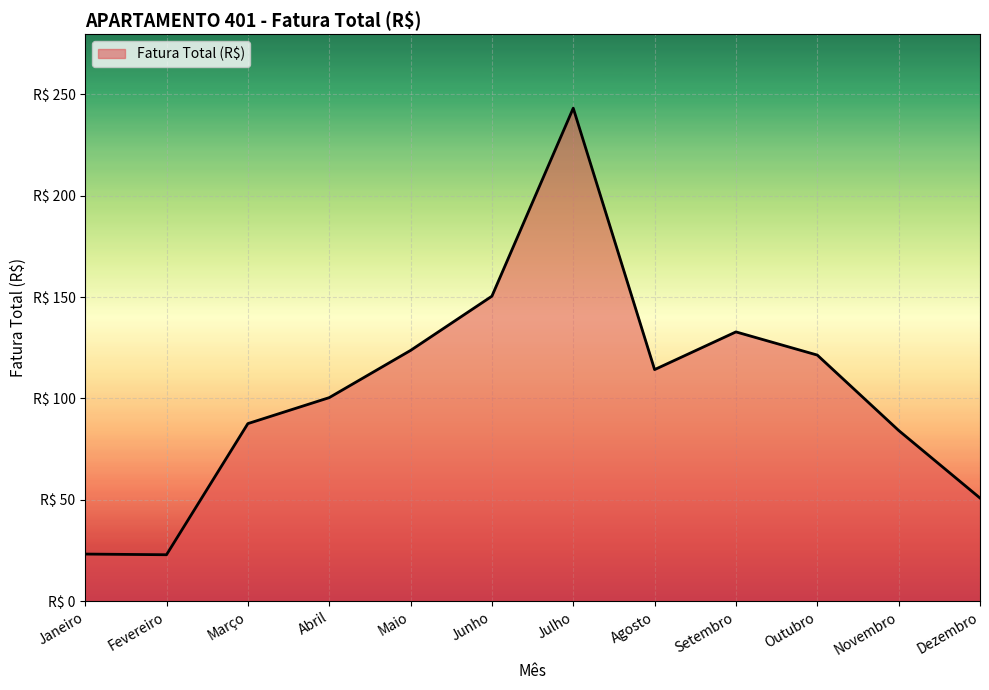

List the labels in order of value, smallest first.

Fevereiro, Janeiro, Dezembro, Novembro, Março, Abril, Agosto, Outubro, Maio, Setembro, Junho, Julho